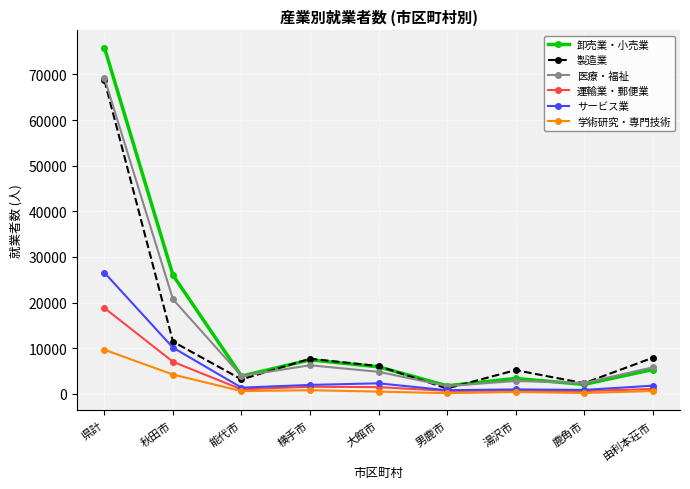

Is the value of 医療・福祉 at 能代市 greater than the value of 学術研究・専門技術 at 横手市?

Yes